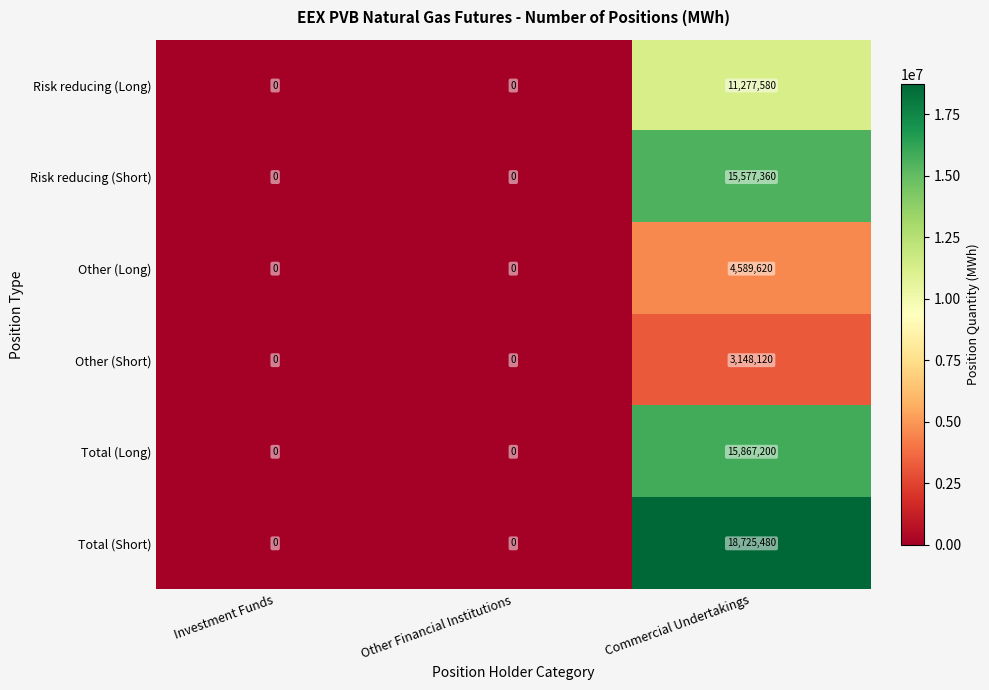

What is the difference between the maximum and minimum values in the Total (Long) series?

15867200